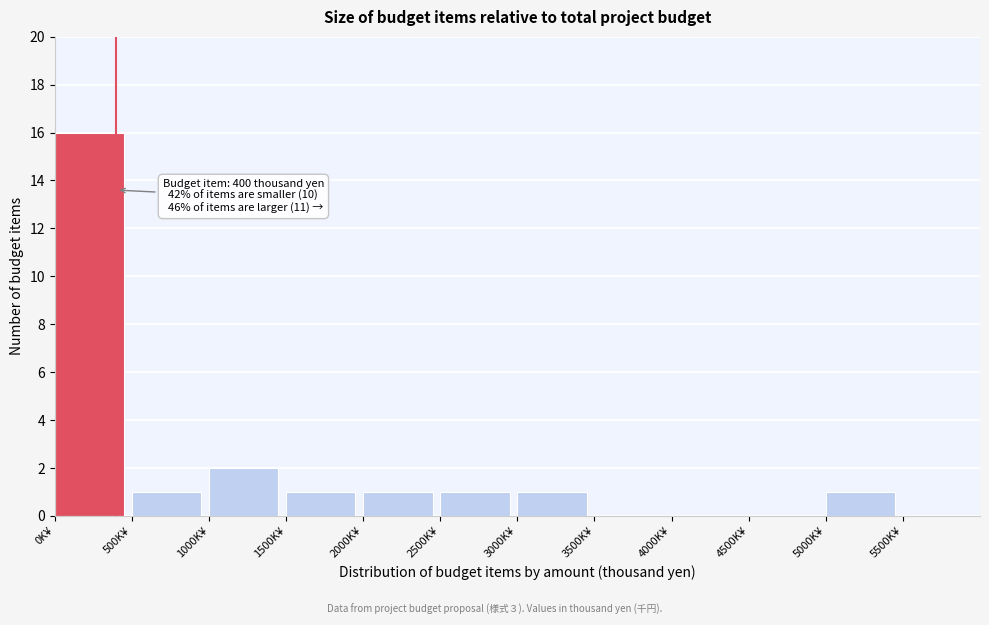

Which range on the x-axis has the tallest bar?

0 to 500